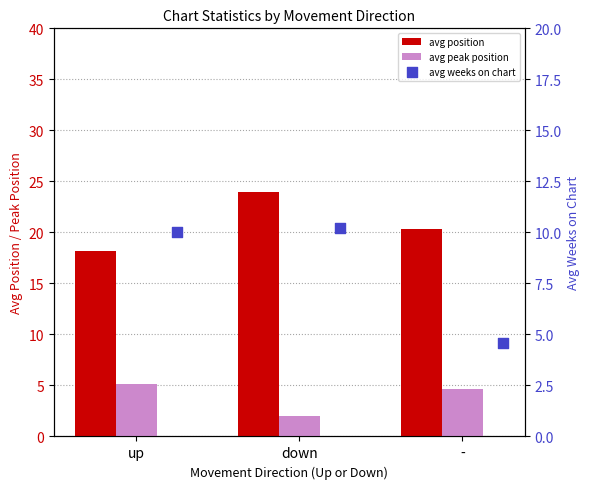

Which series has the largest Y range (max minus min)?

avg position